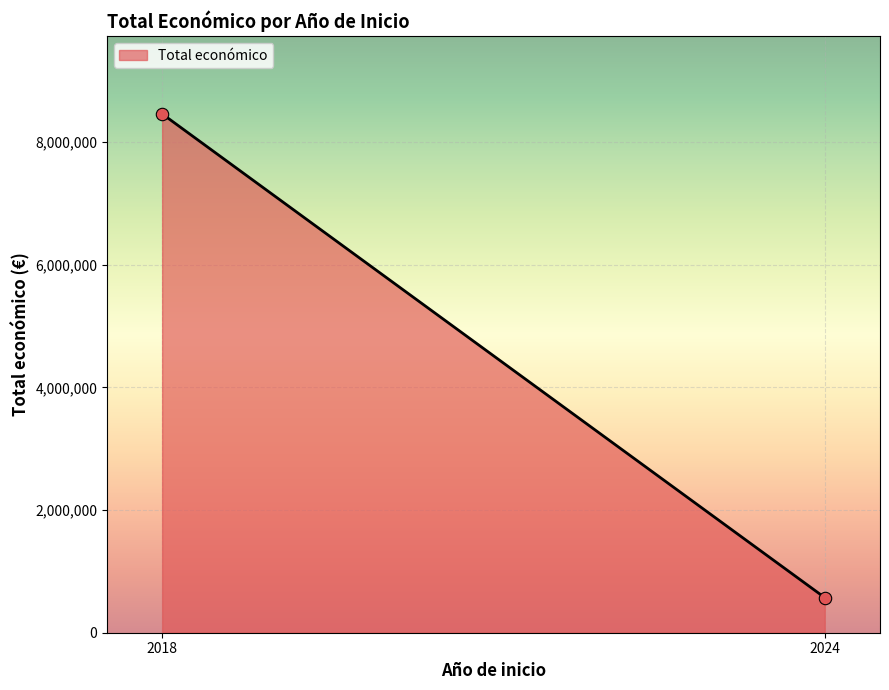

What is the average Y value?

4514653